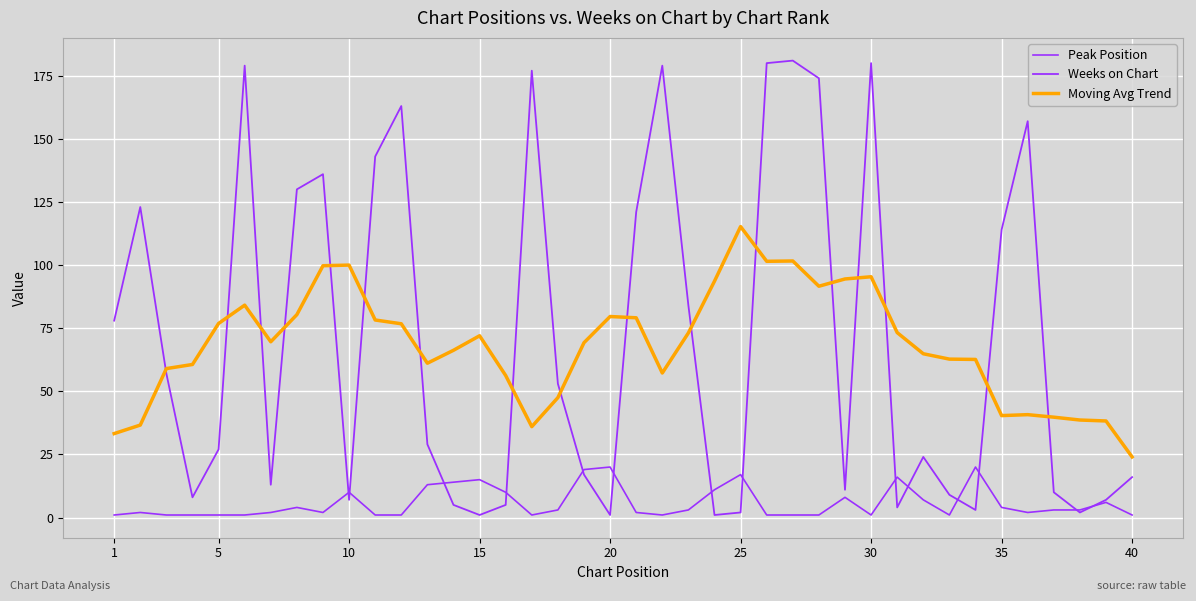

How many values in the Weeks on Chart series are below 29?

20